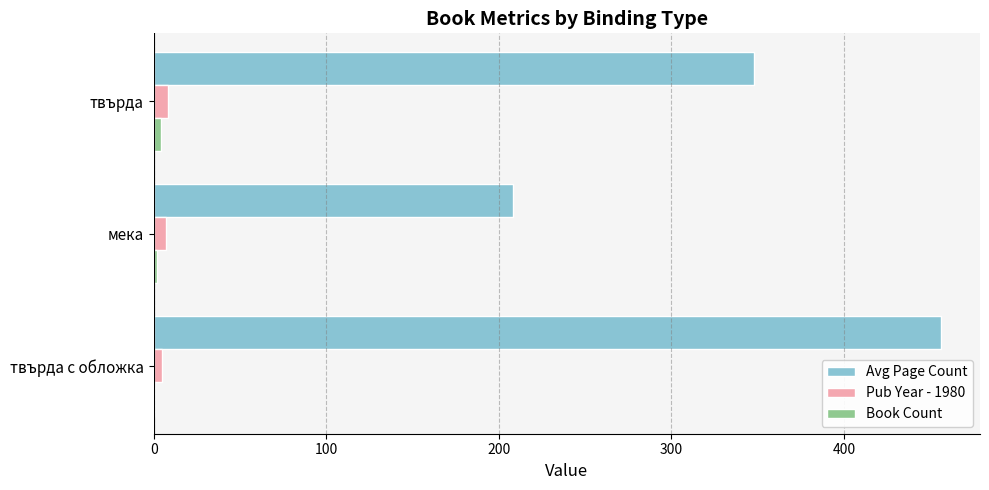

Which series changed the most between твърда с обложка and твърда?

Avg Page Count